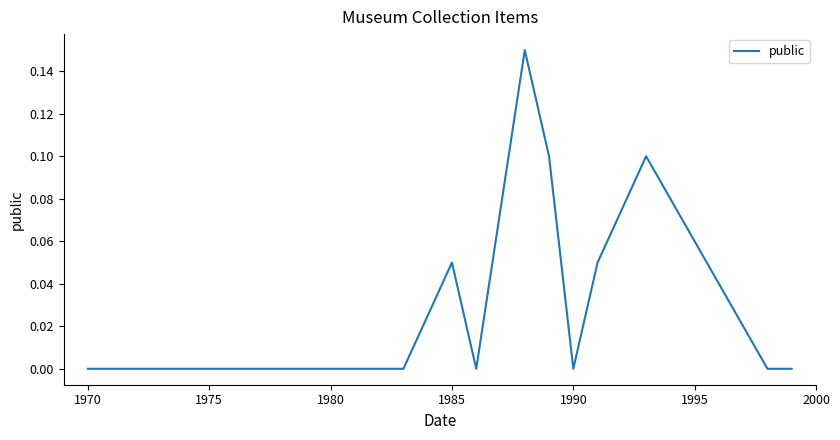

What is the difference between the maximum and minimum values?

0.2